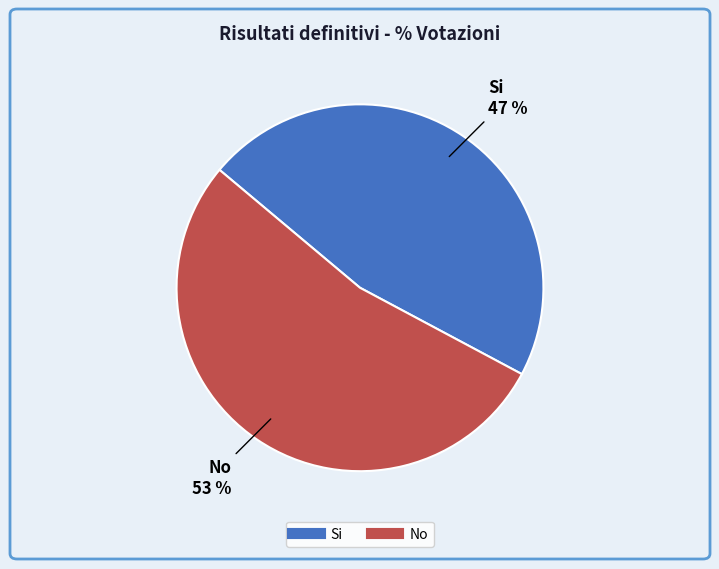

To the nearest percent, what portion does No represent?

53%